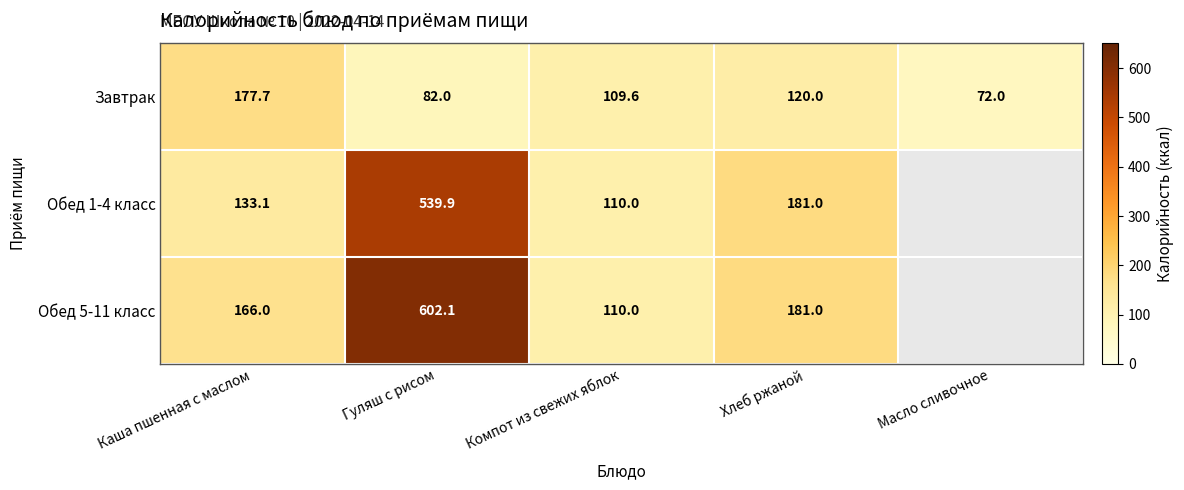

Is the value of Завтрак at Компот из свежих яблок greater than the value of Обед 1-4 класс at Каша пшенная с маслом?

No